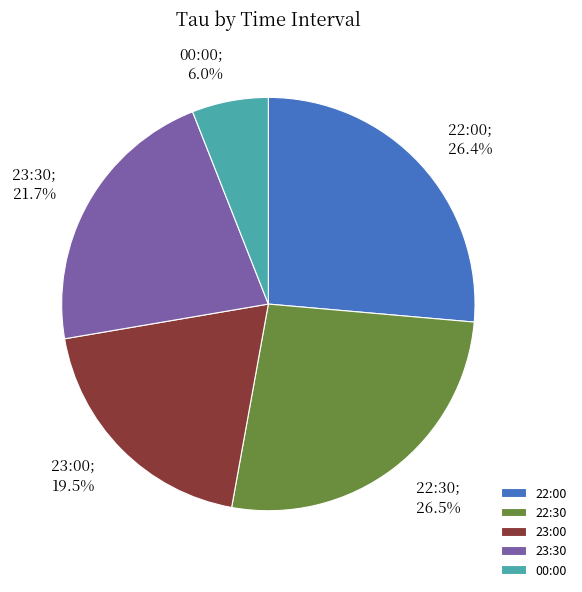

Between 23:00 and 00:00, which is larger?

23:00